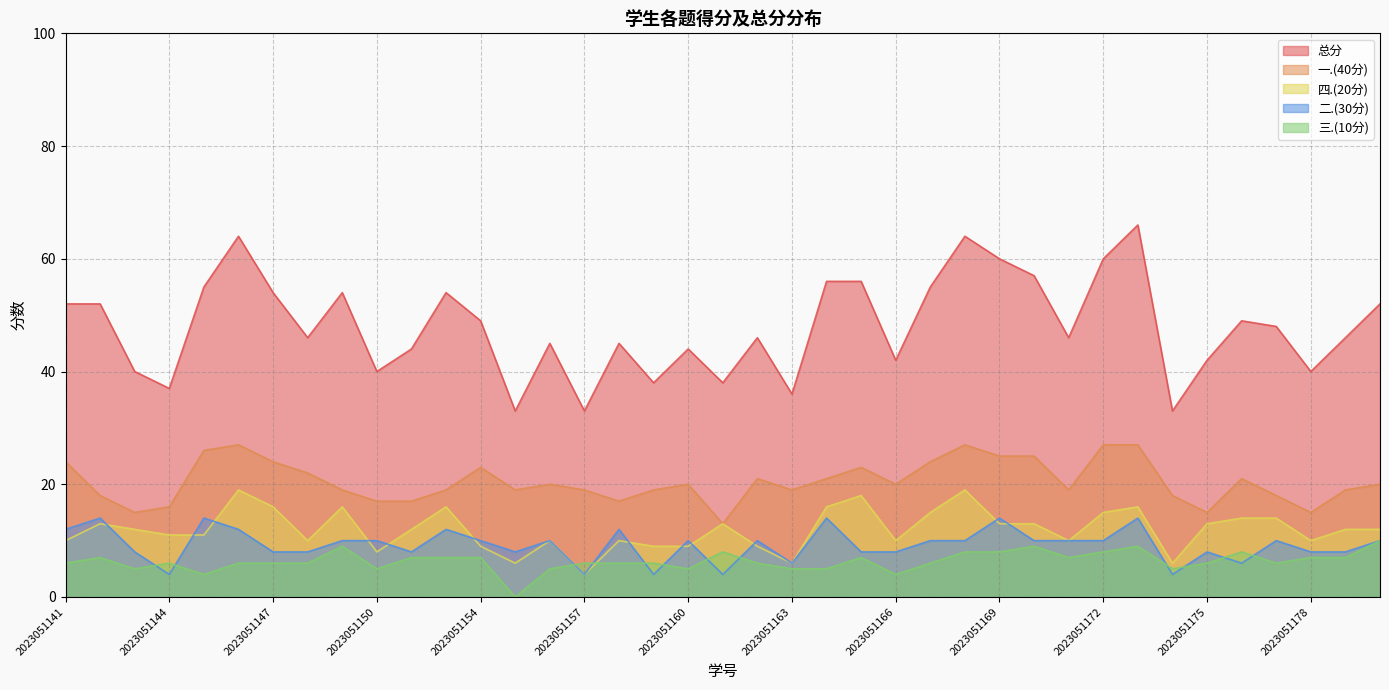

How many values in 三.(10分) are above zero?

38